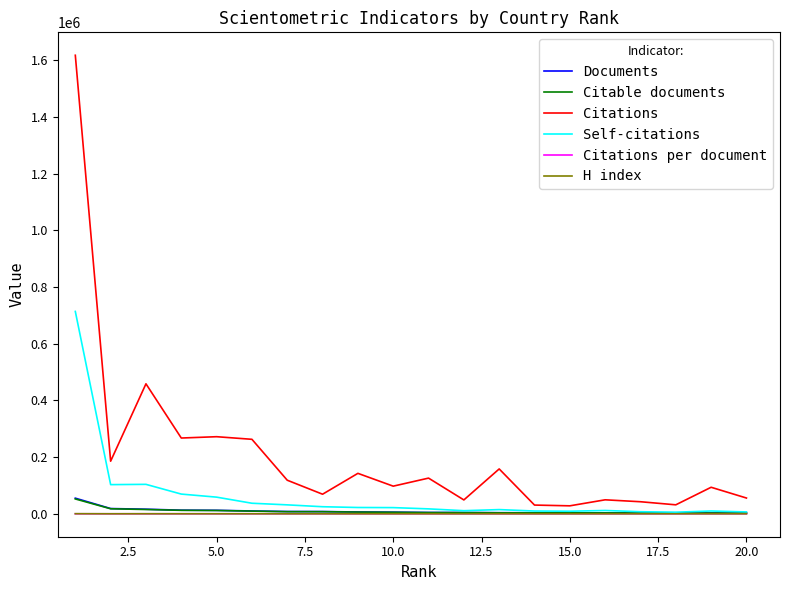

Which series has the largest total across all categories?

Citations